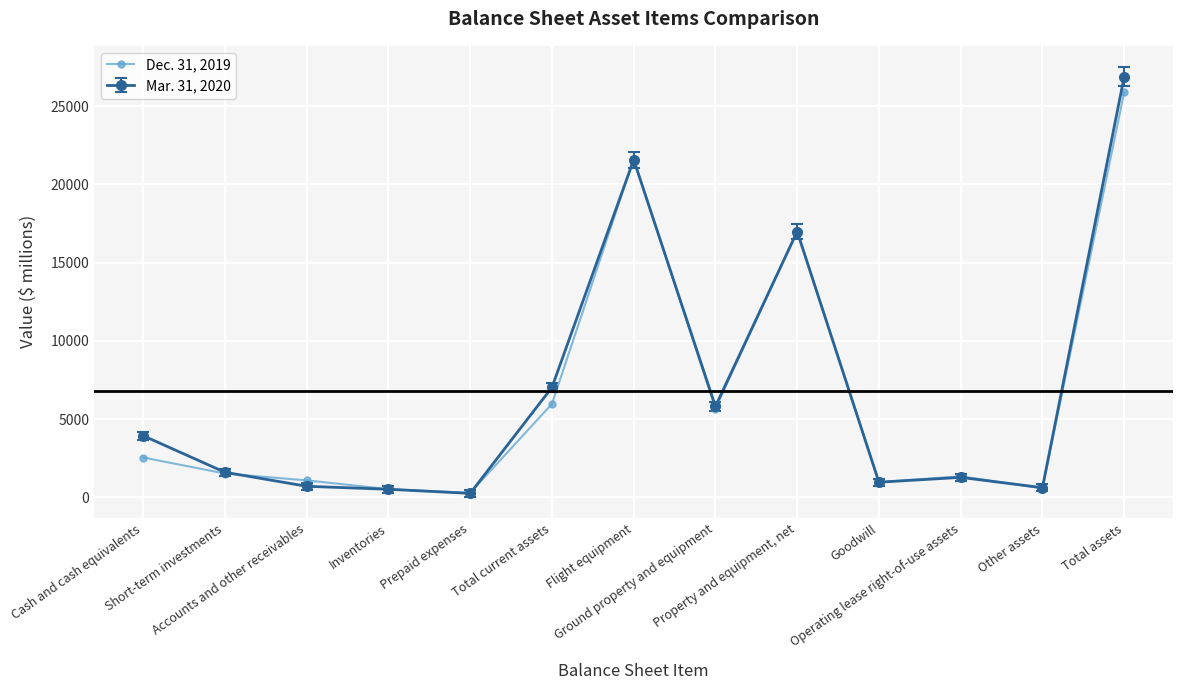

How many distinct data groups are displayed?

2